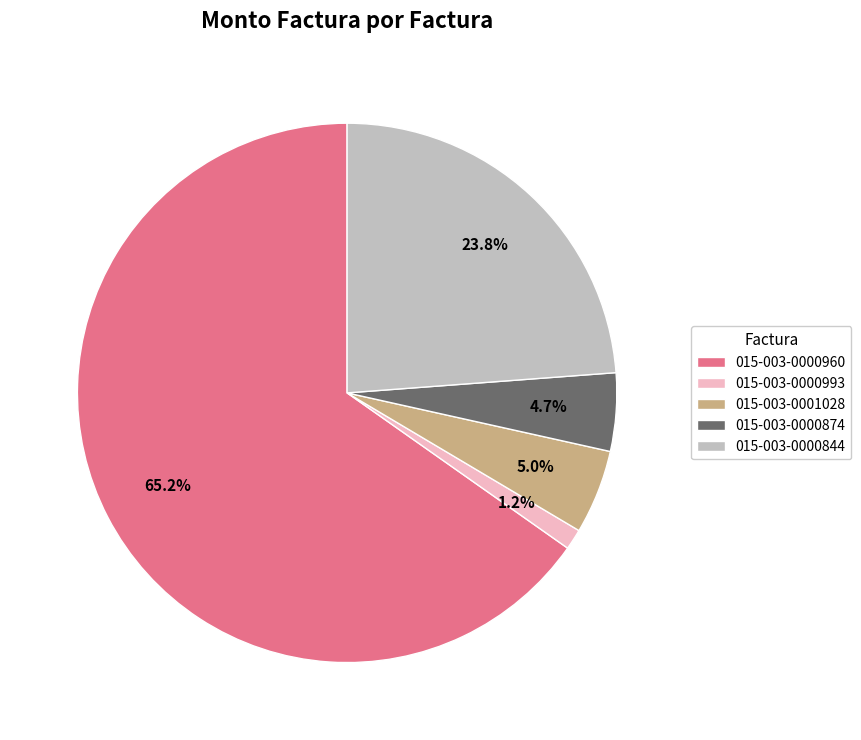

What is the smallest slice in the pie chart?

015-003-0000993